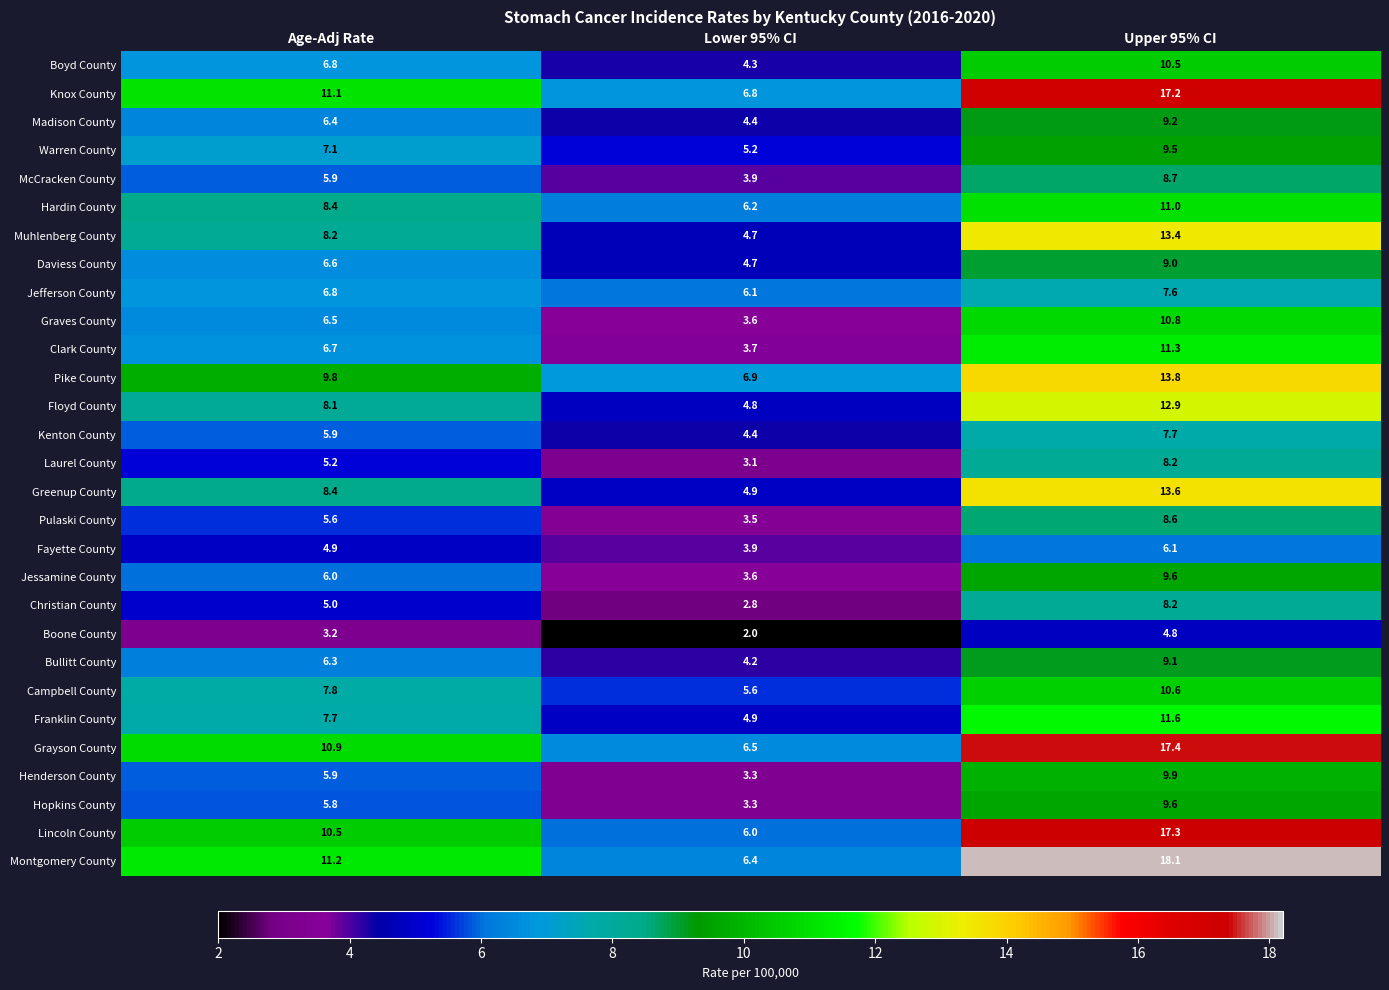

The value of Pulaski County at Lower 95% CI is 3.5. True or false?

True